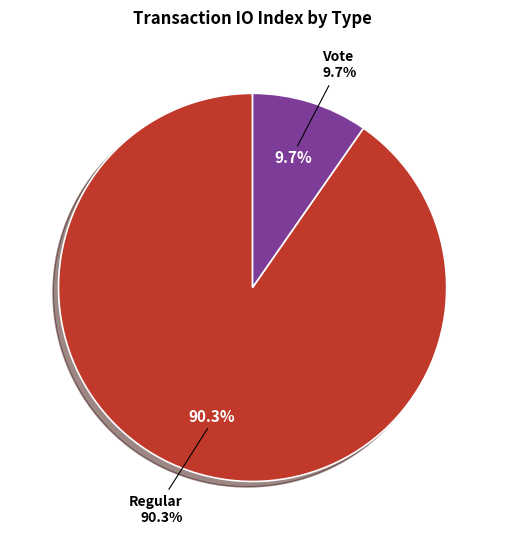

Rank the categories by value from highest to lowest.

Regular, Vote